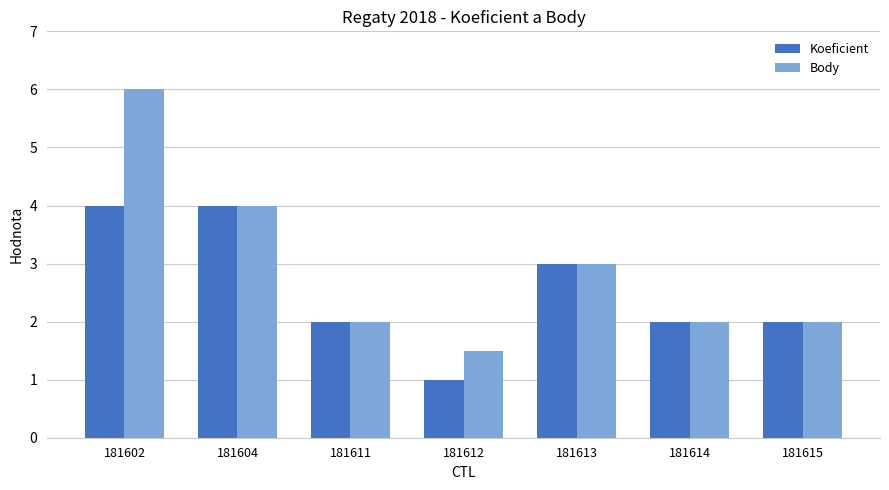

What are all the series names shown in the legend?

Koeficient, Body